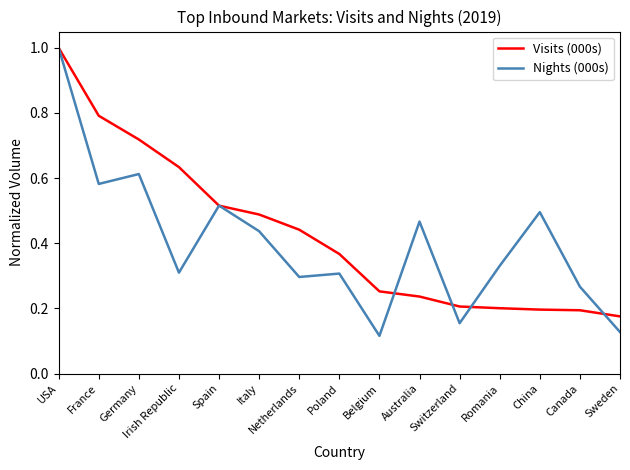

Which category has the highest value across all series?

USA